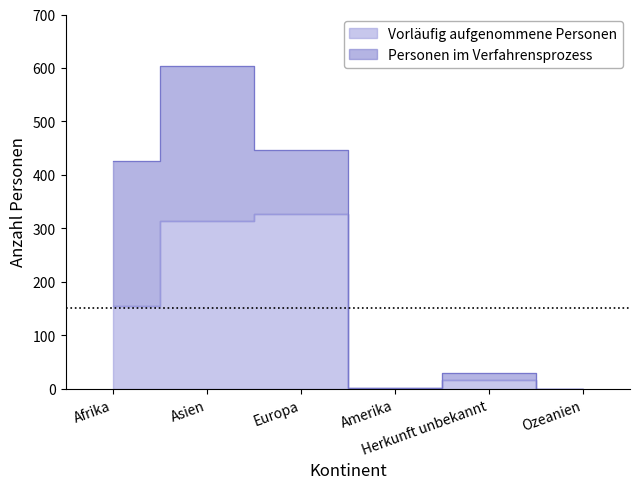

True or false: Aussetzungen and Vorläufige Aufnahmen > 7 Jahre cross at least once.

False